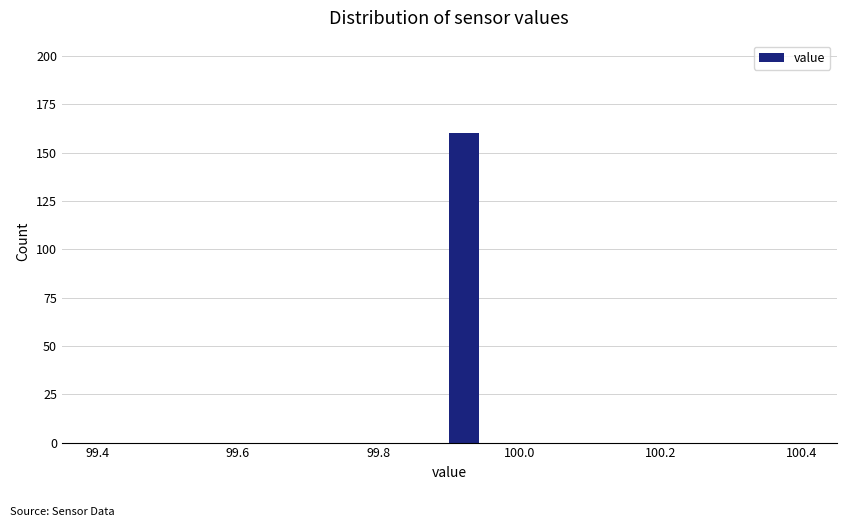

Around what value on the x-axis is the tallest bar? Give the approximate position of its centre, as read against the axis.

99.92